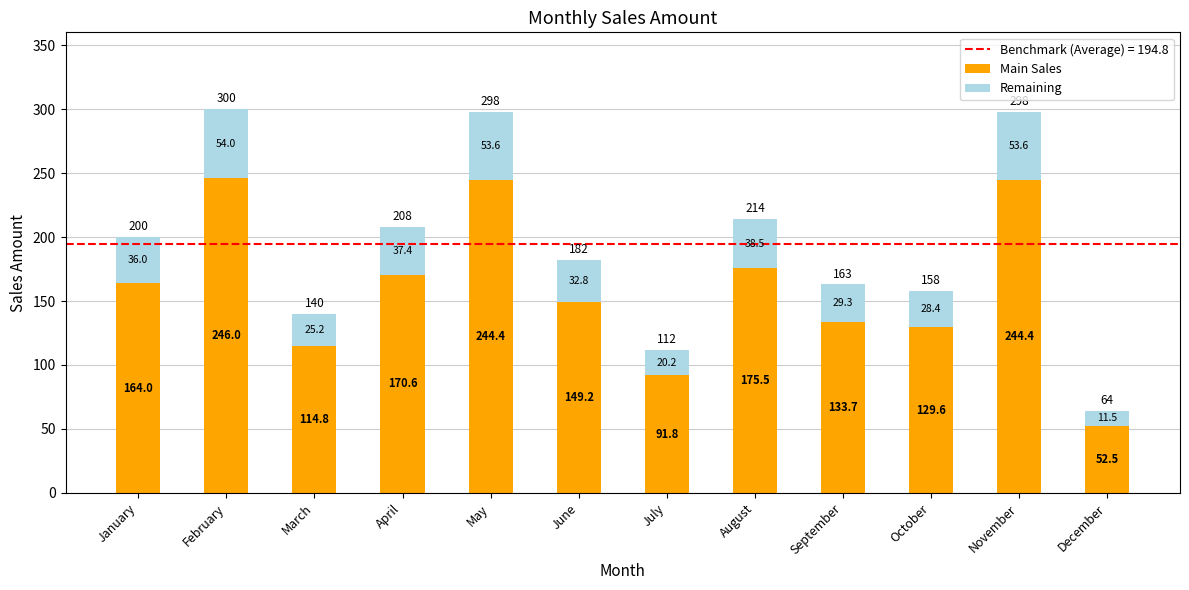

How many bars are there in total?

12